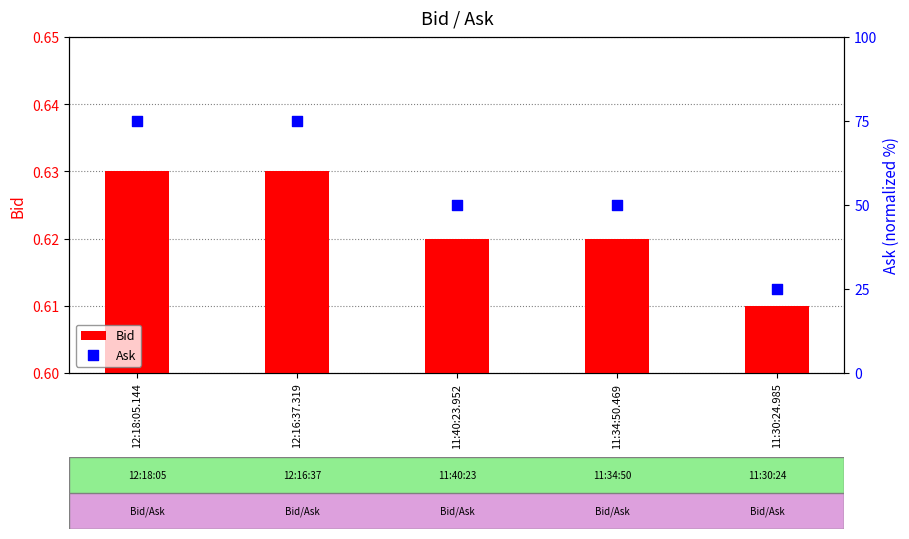

Which series reaches the minimum Y coordinate?

Bid